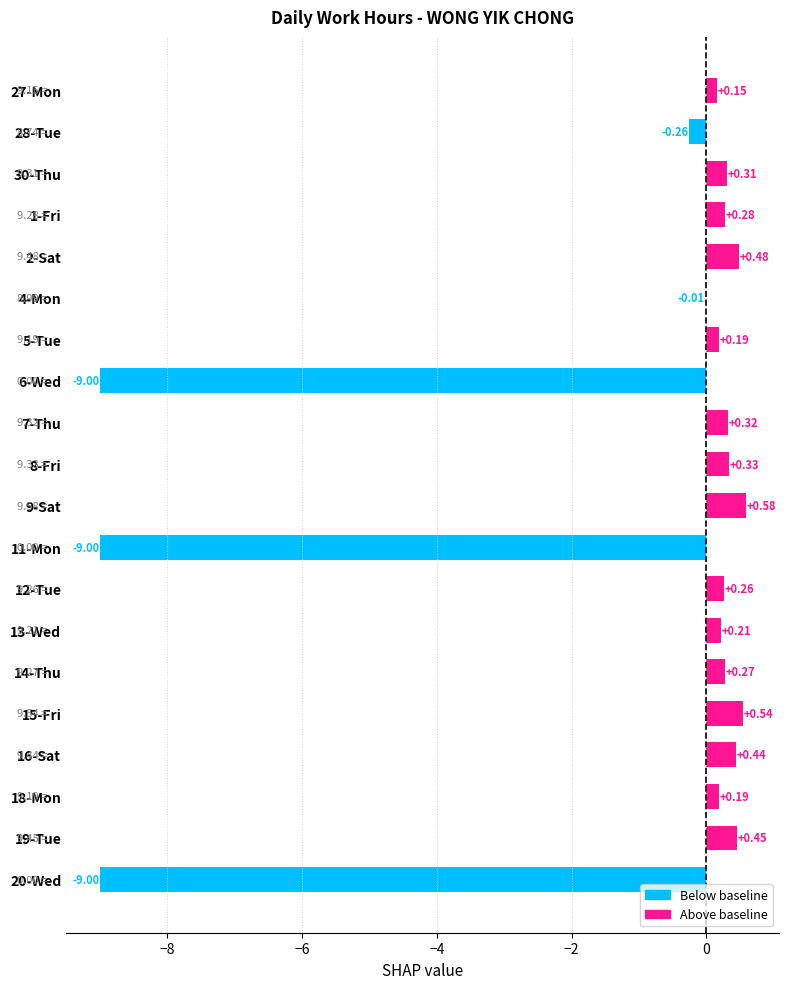

What is the sum of the values at 11-Mon and 2-Sat?

-8.5